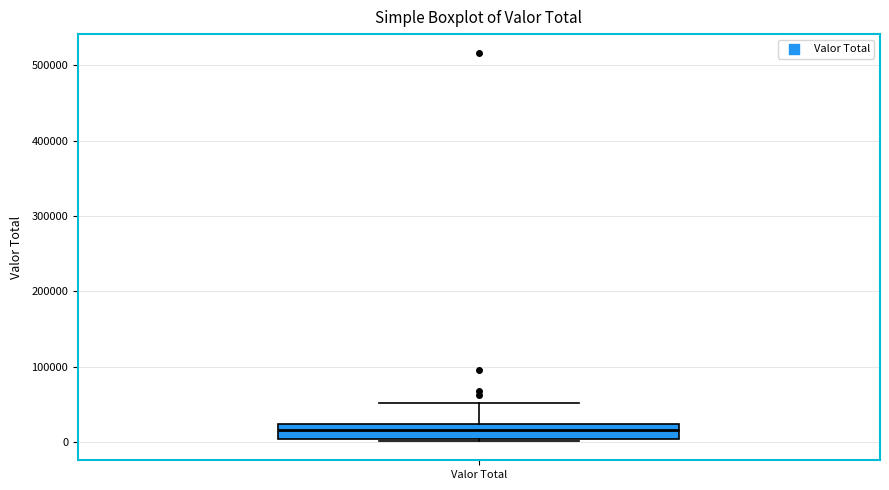

Read this box plot against the y-axis: the position of the median line, the range covered by the box, and the ends of both whiskers. The values are not printed on the chart, so give them approximately, as read against the axis.

median 20000 (inside the box), box 0 to 20000, whiskers 0 to 50000